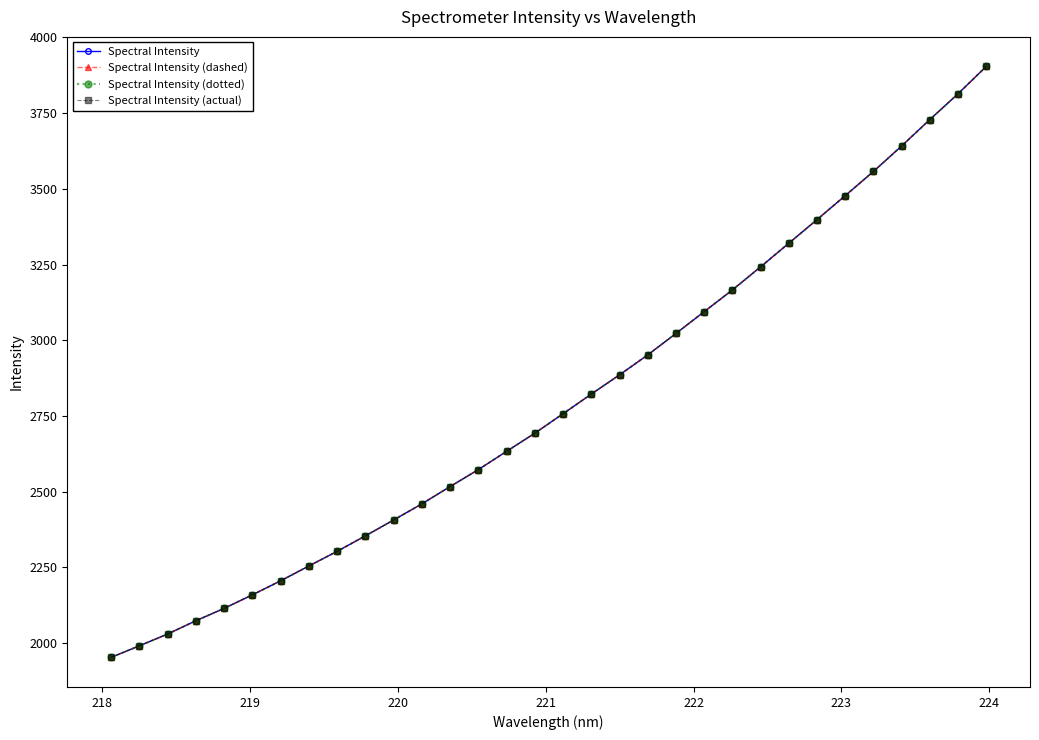

True or false: Spectral Intensity and Spectral Intensity (dashed) intersect in this chart.

False